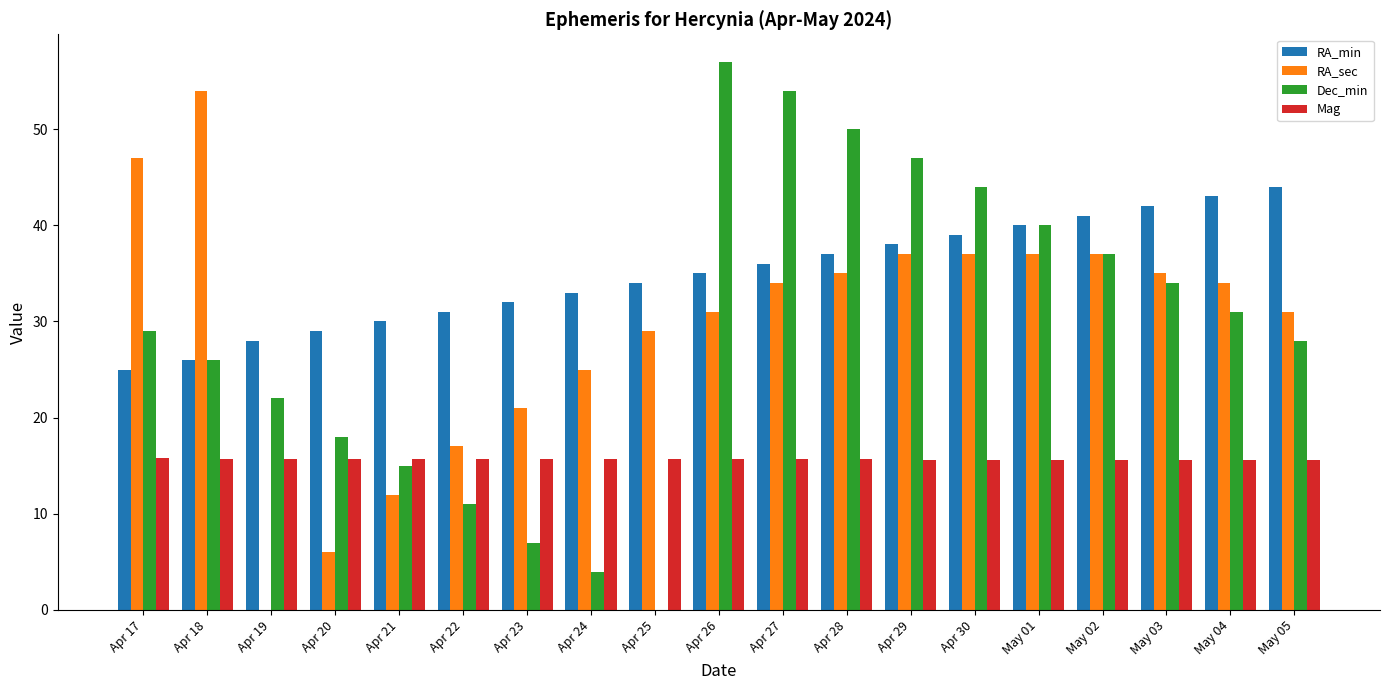

What is the sum of the Mag values at Apr 28 and Apr 30?

31.3